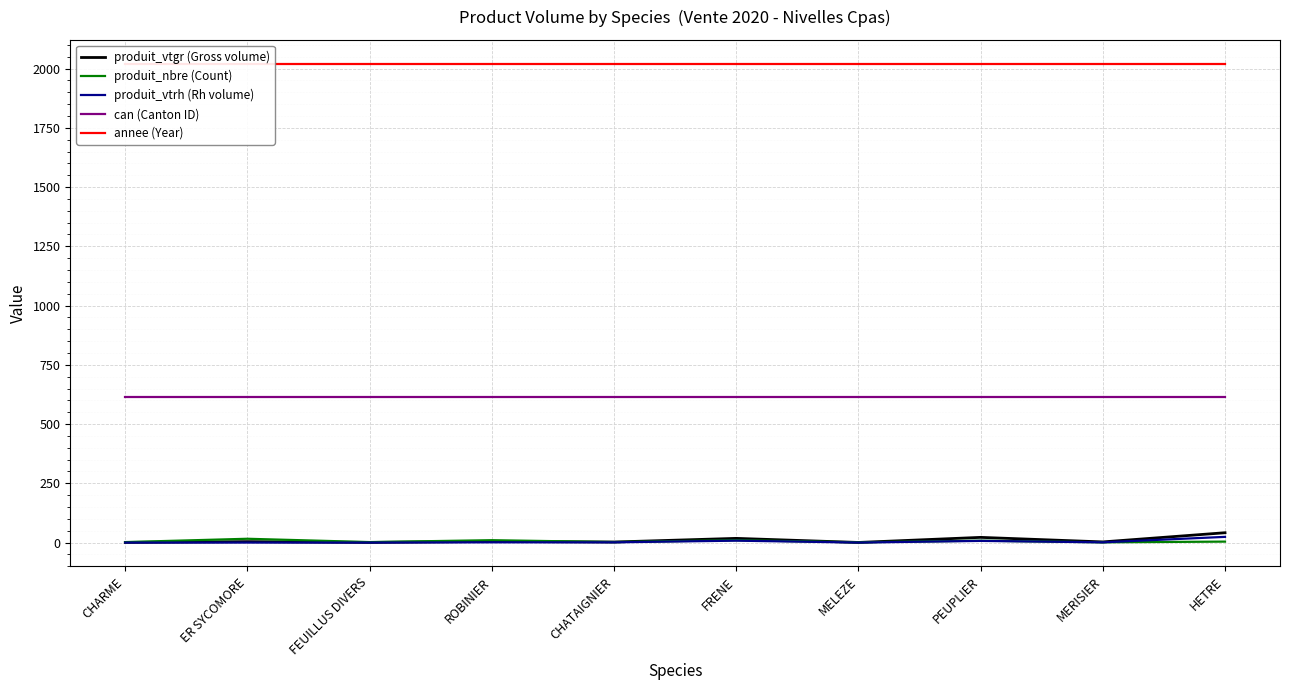

What is the sum of all produit_nbre (Count) values?

56.0